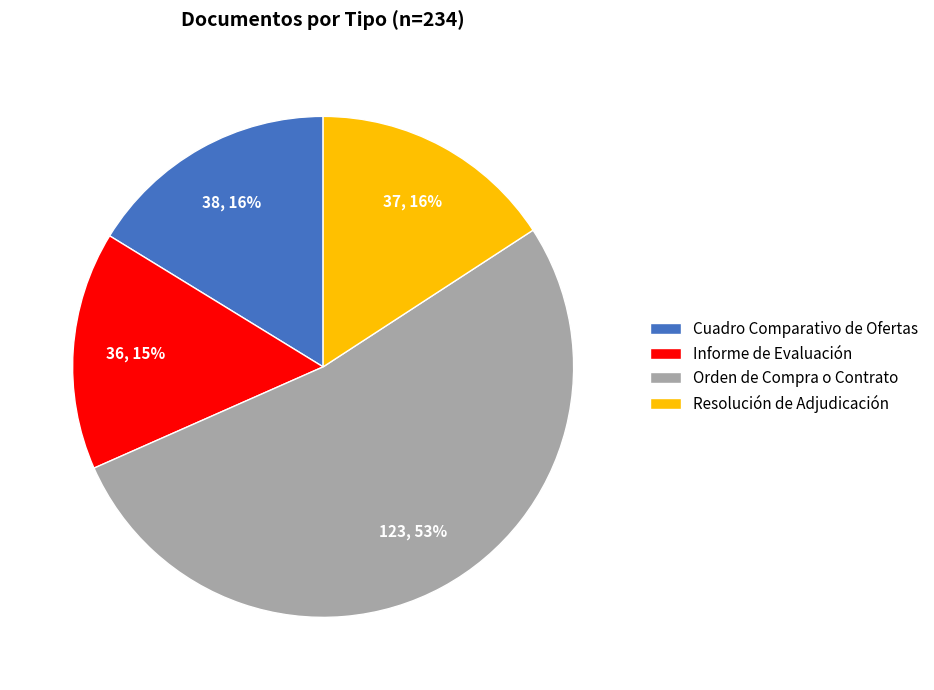

True or false: Orden de Compra o Contrato accounts for 53% of the total.

True